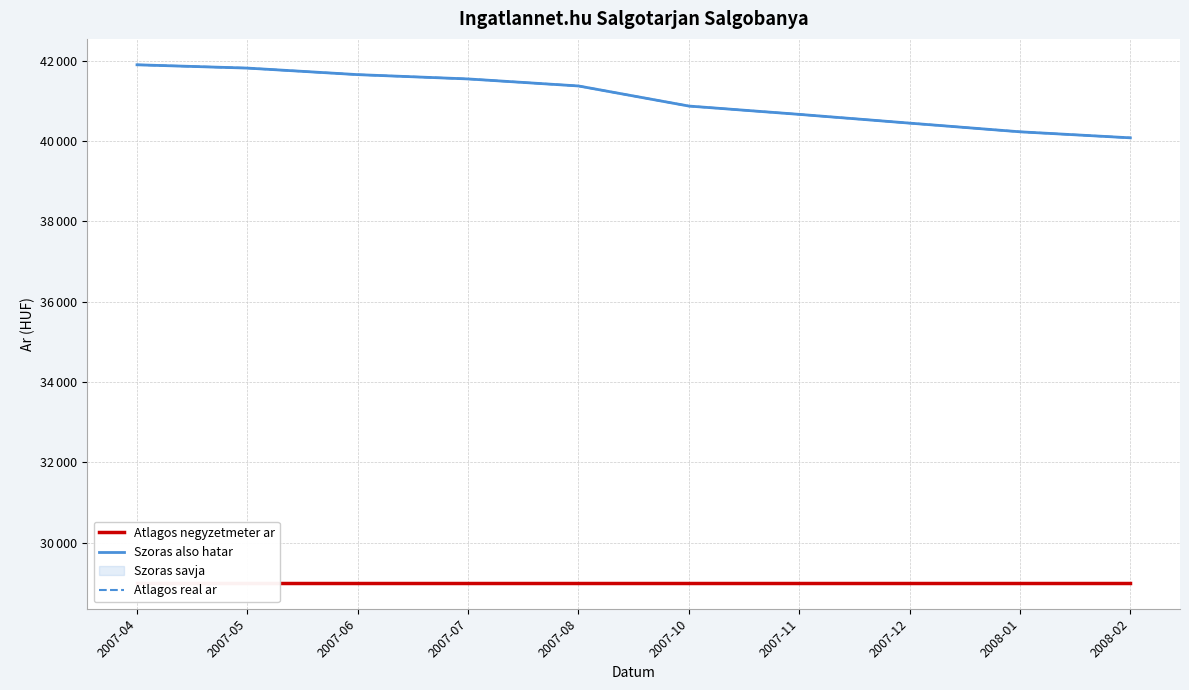

The value of Atlagos negyzetmeter ar at 2008-01 is 29000. True or false?

True